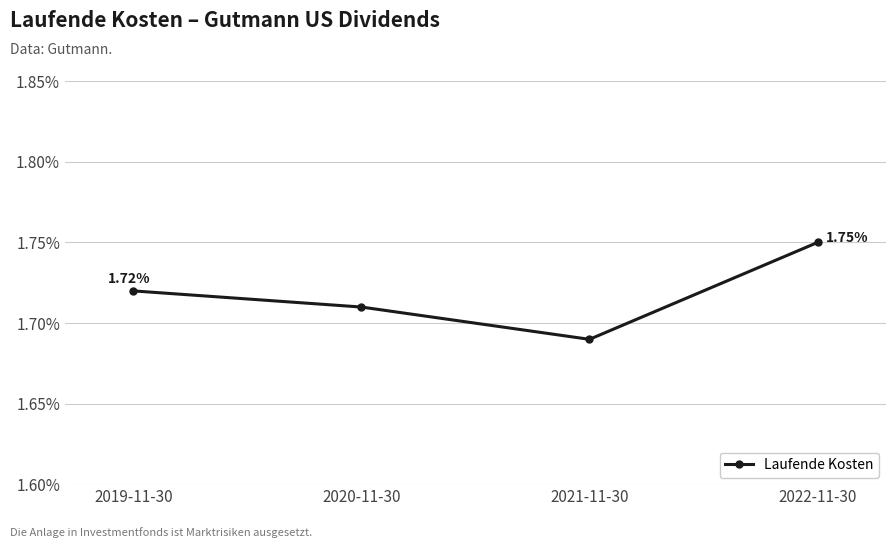

True or false: the data has more than 0 interior local peaks.

False